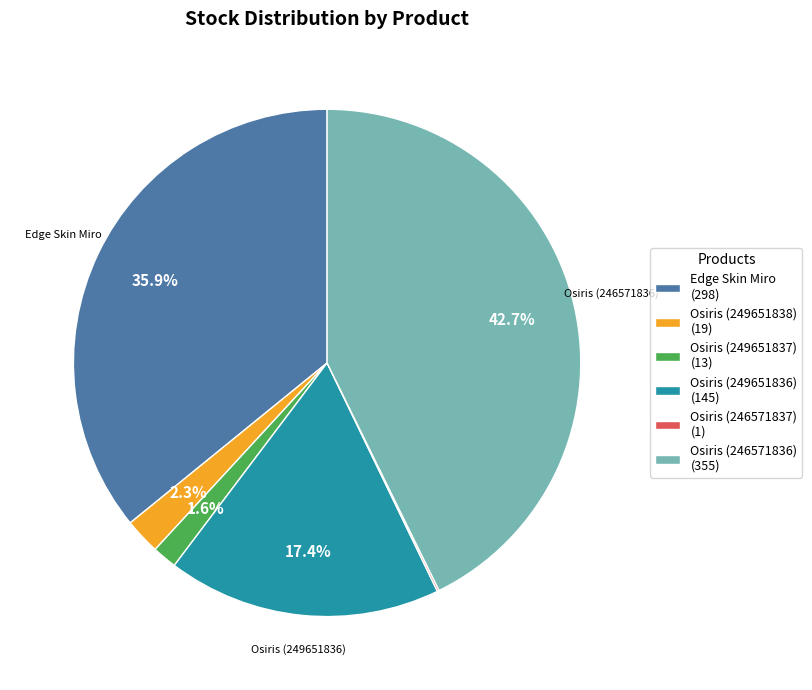

Which slice is the largest?

Osiris (246571836) (355)